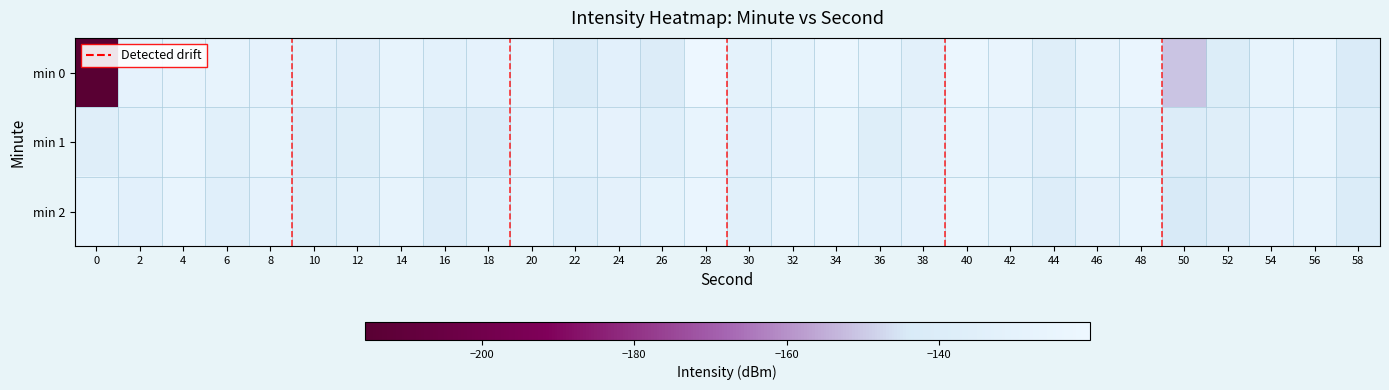

What is the total value across all series at 58?

-420.8